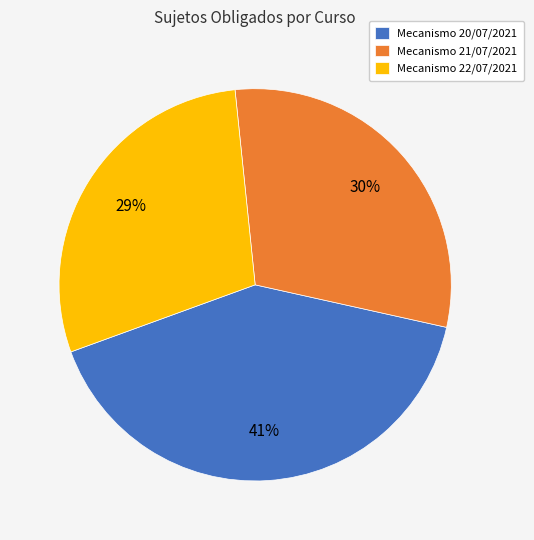

Count the number of slices in the pie.

3